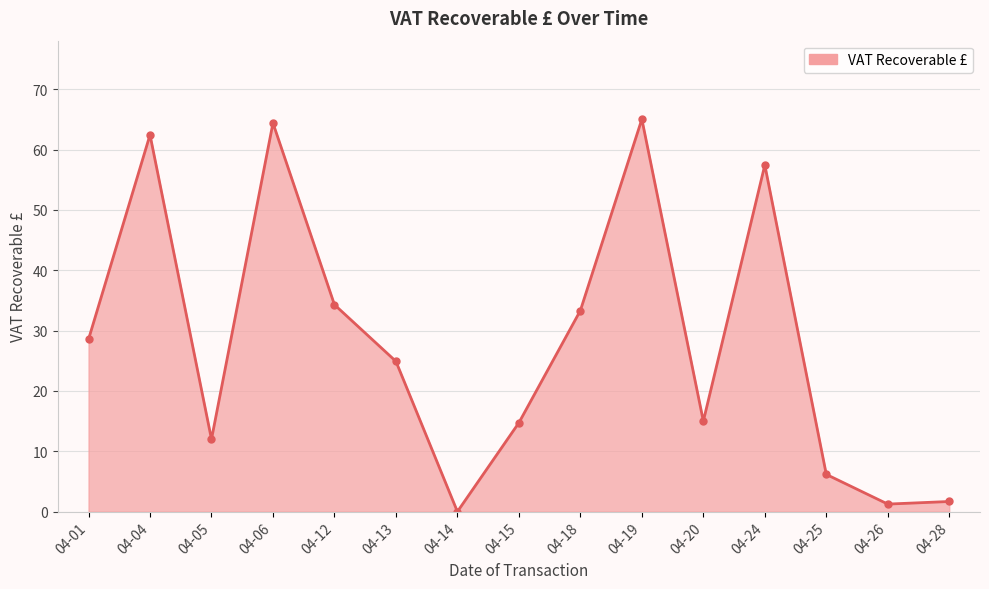

Which label corresponds to the smallest value in the chart?

04-14